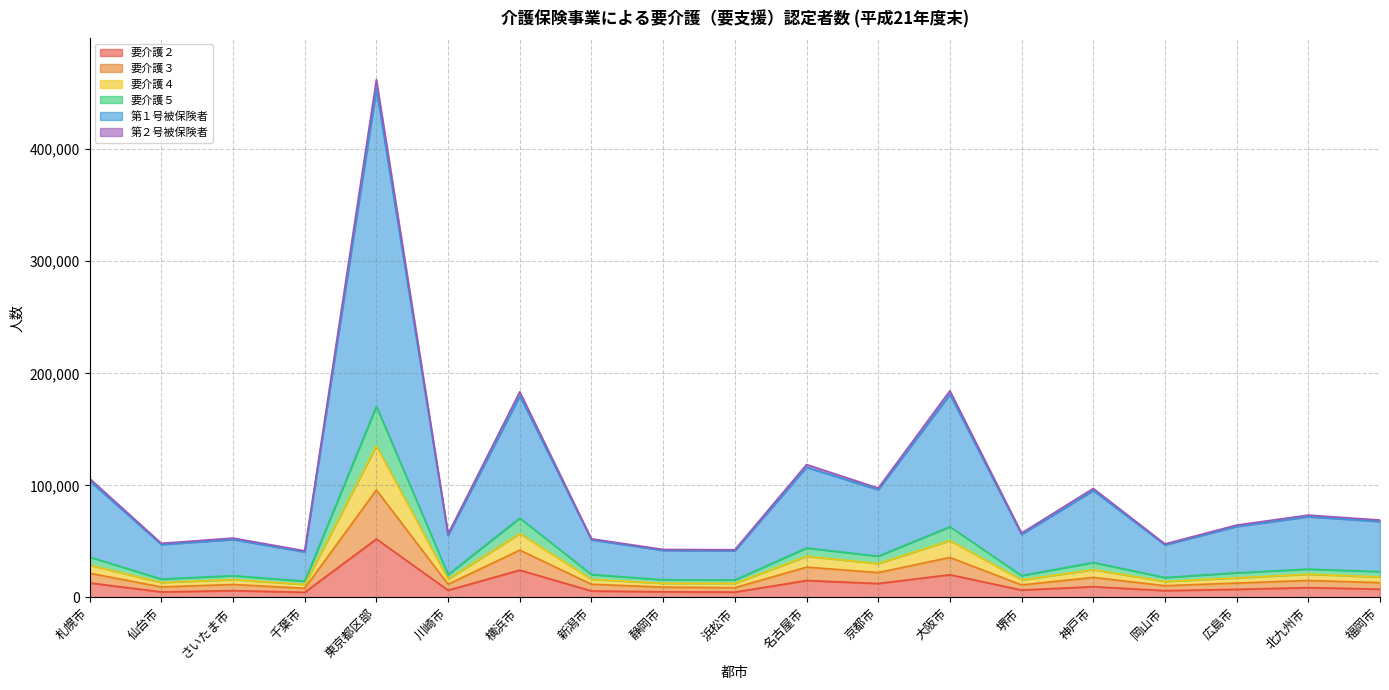

At which category is the sum across all series the highest?

東京都区部